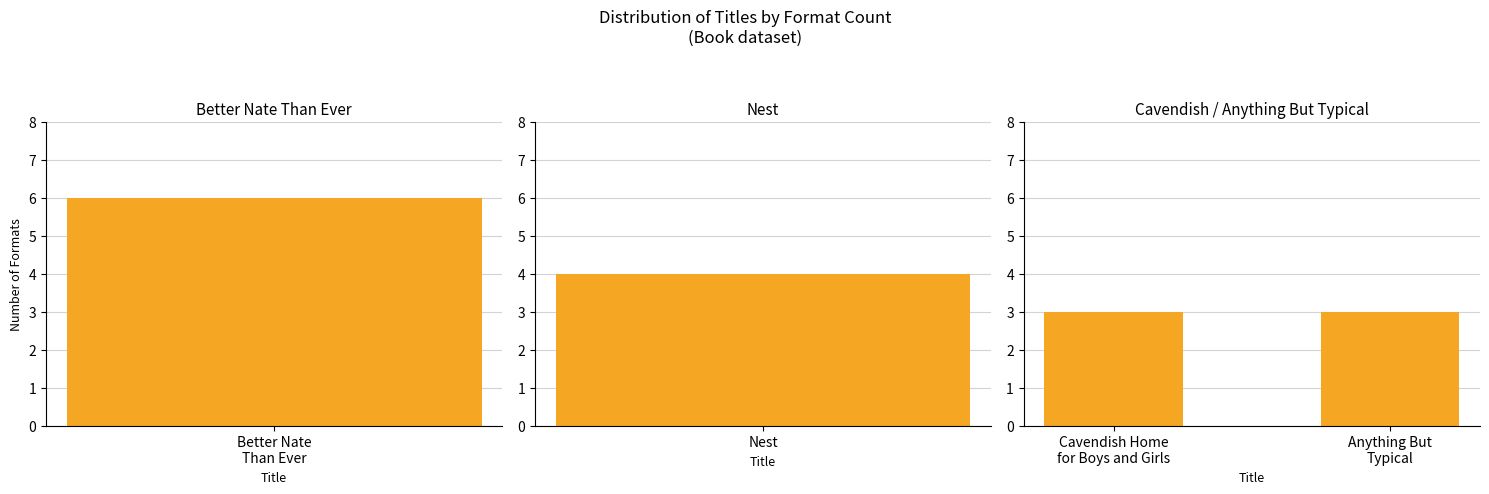

True or false: the data shows 2 at Anything But Typical.

False